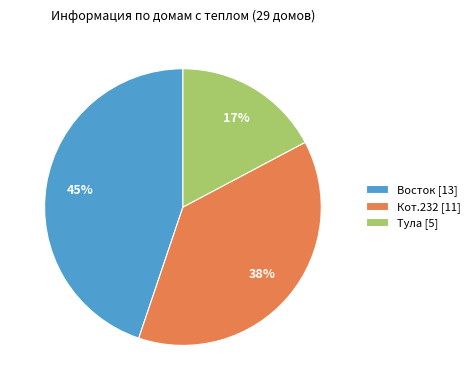

Does any single category account for the majority?

No